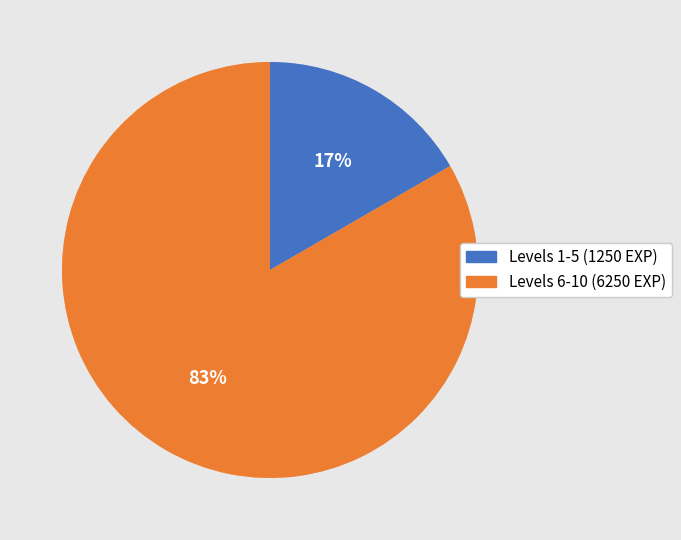

Combined, do Levels 6-10 (6250 EXP) and Levels 1-5 (1250 EXP) account for over 50%?

Yes